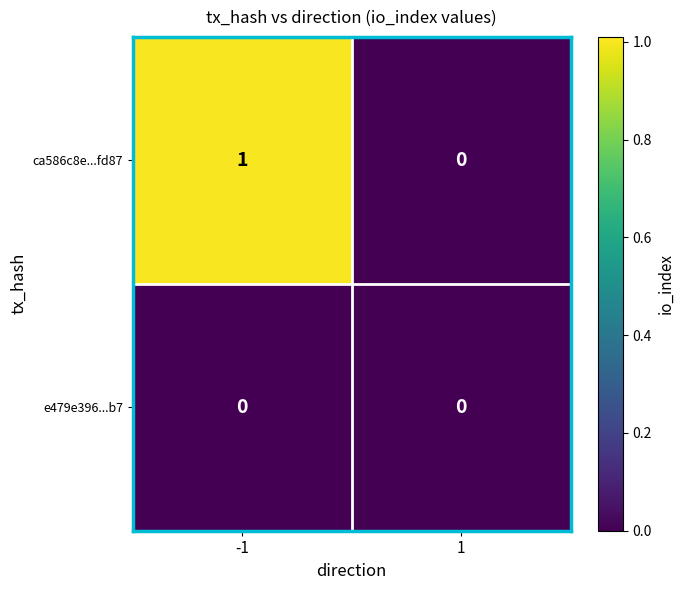

Between -1 and 1, which series saw the biggest shift?

ca586c8e...fd87